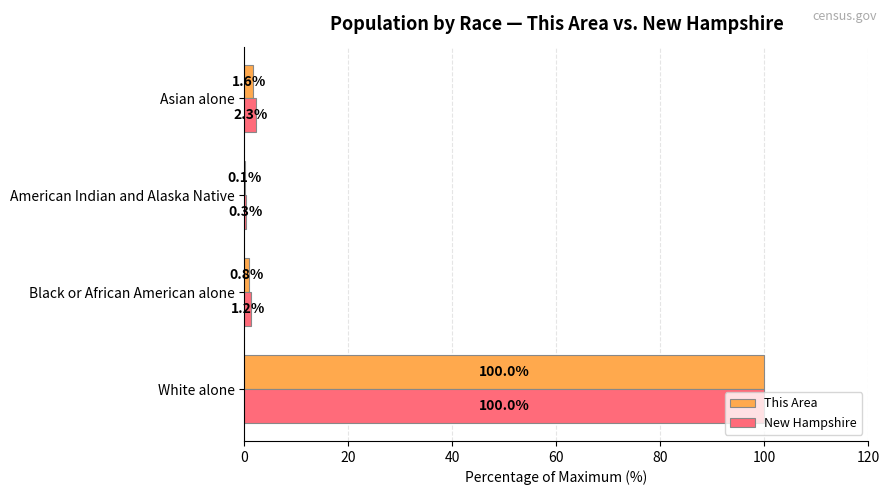

At which label is This Area closest to 50?

Asian alone